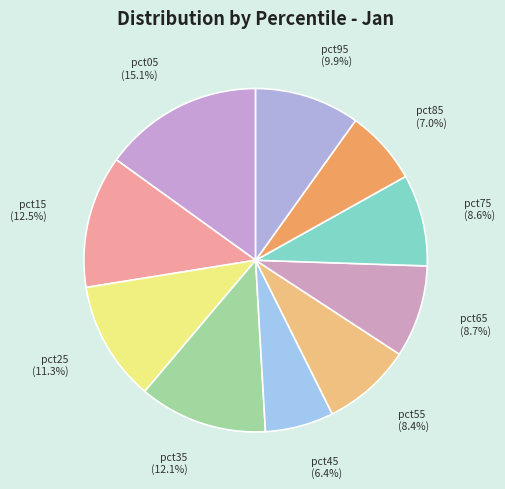

To the nearest percent, what portion does pct85 represent?

7%